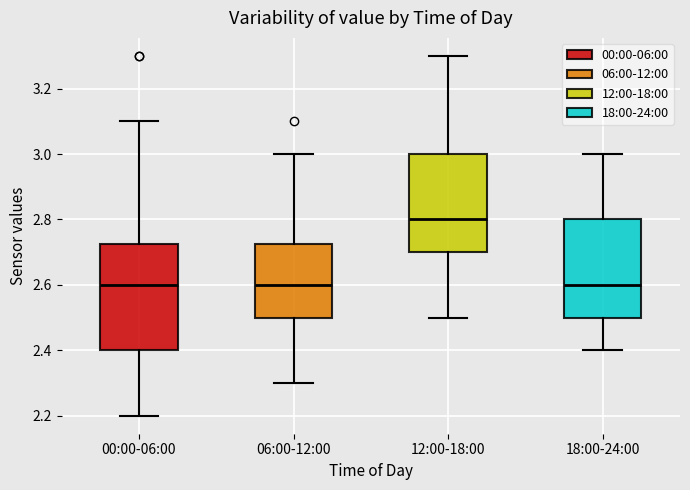

Comparing the boxes themselves (not the whiskers), which one is the tallest?

00:00-06:00